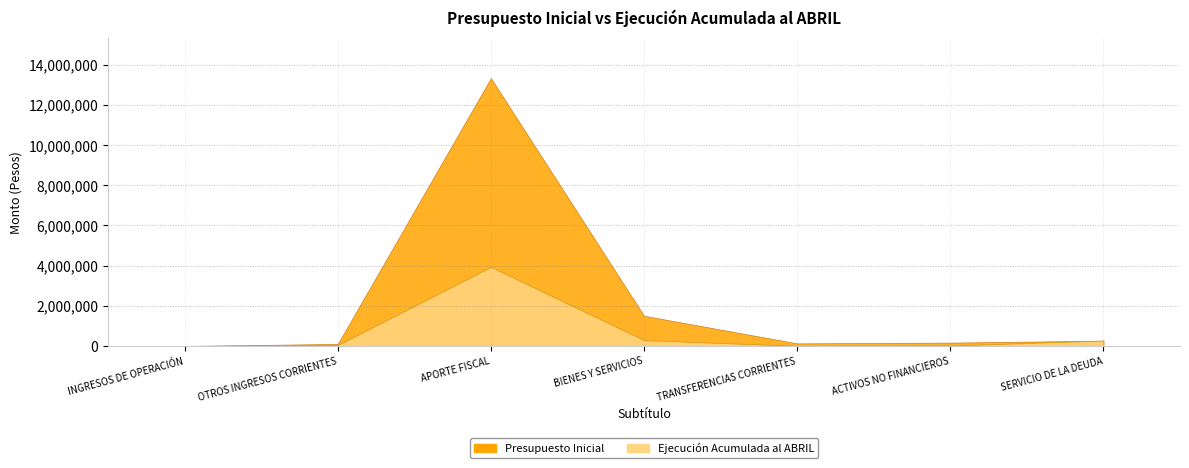

What is the value of the Presupuesto Inicial point at the 6th from the left?

166023